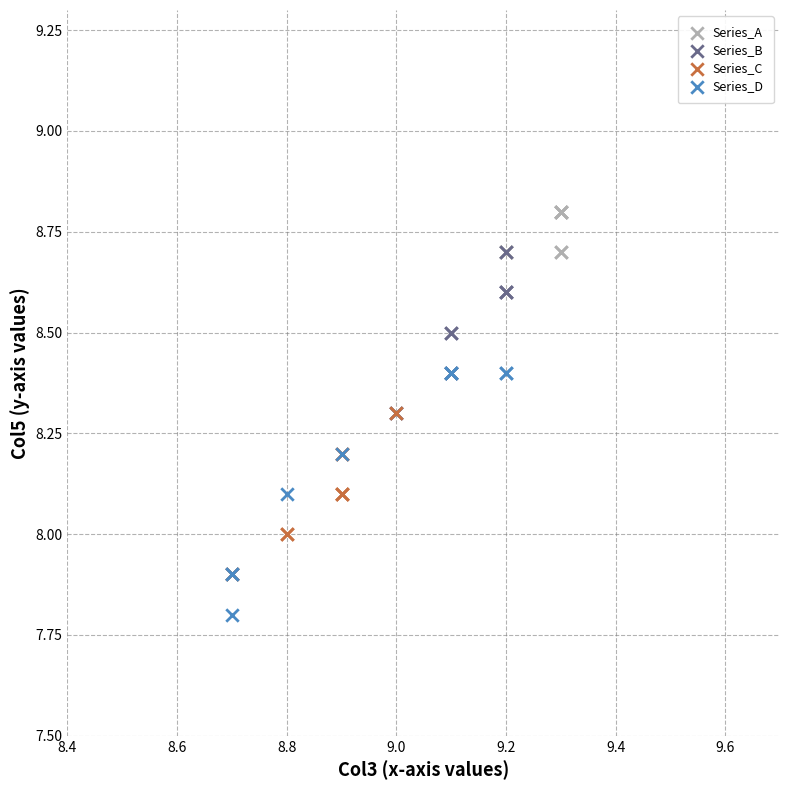

Which series has the largest Y range (max minus min)?

Series_D